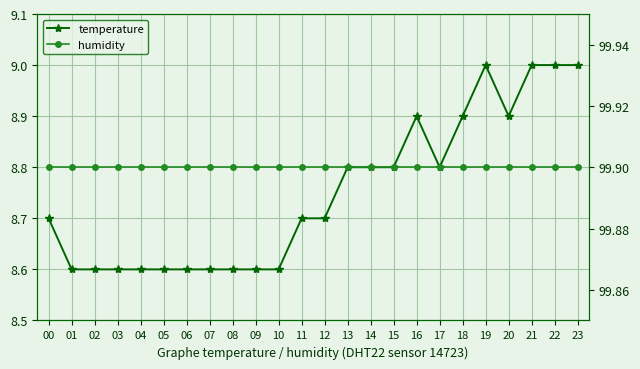

True or false: temperature has more than 1 points higher than both neighbors.

True